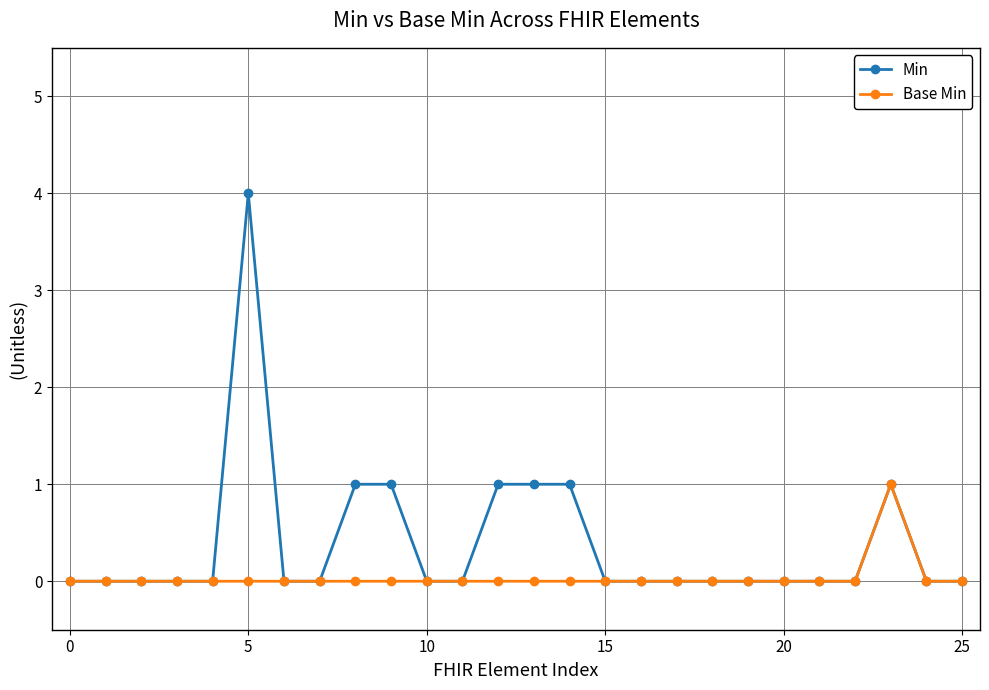

Does the chart display data point markers on the line(s)?

Yes